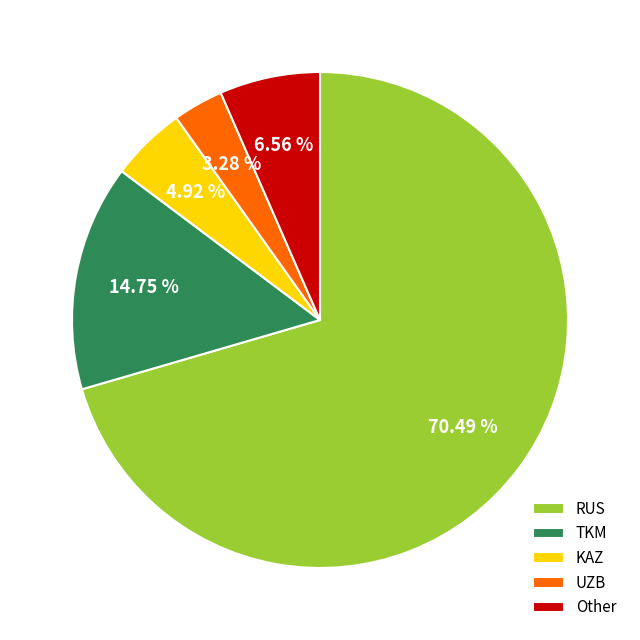

Count the number of slices in the pie.

5